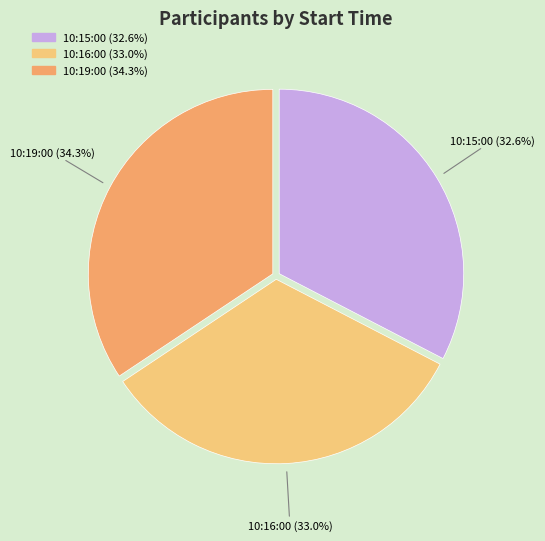

How much of the chart is everything except 10:15:00?

67.4%